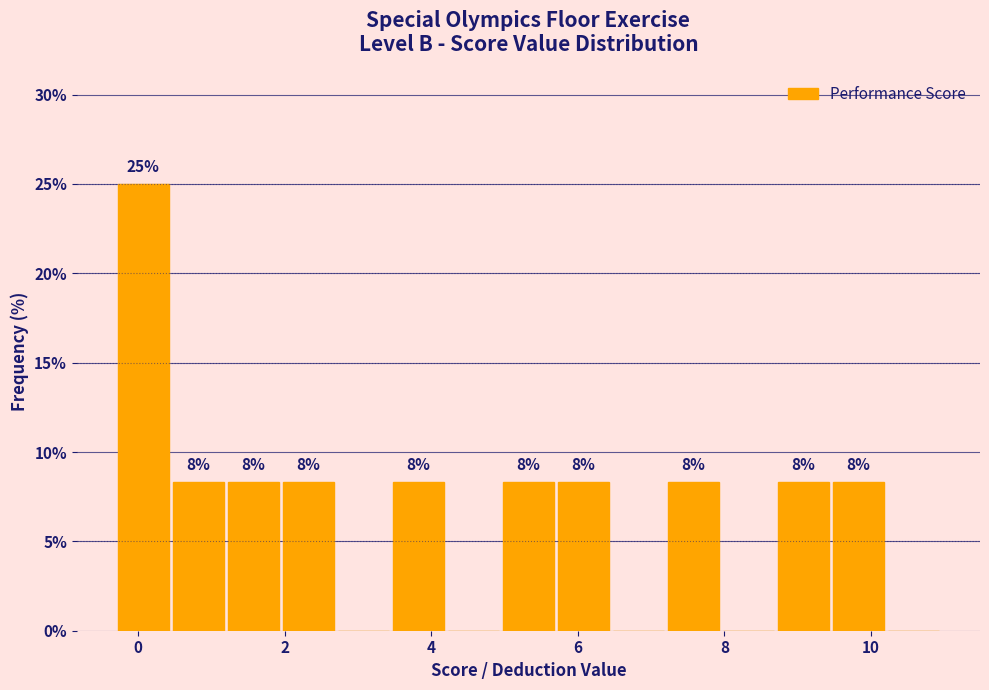

Read against the x-axis, roughly where is the centre of the tallest bar?

0.0